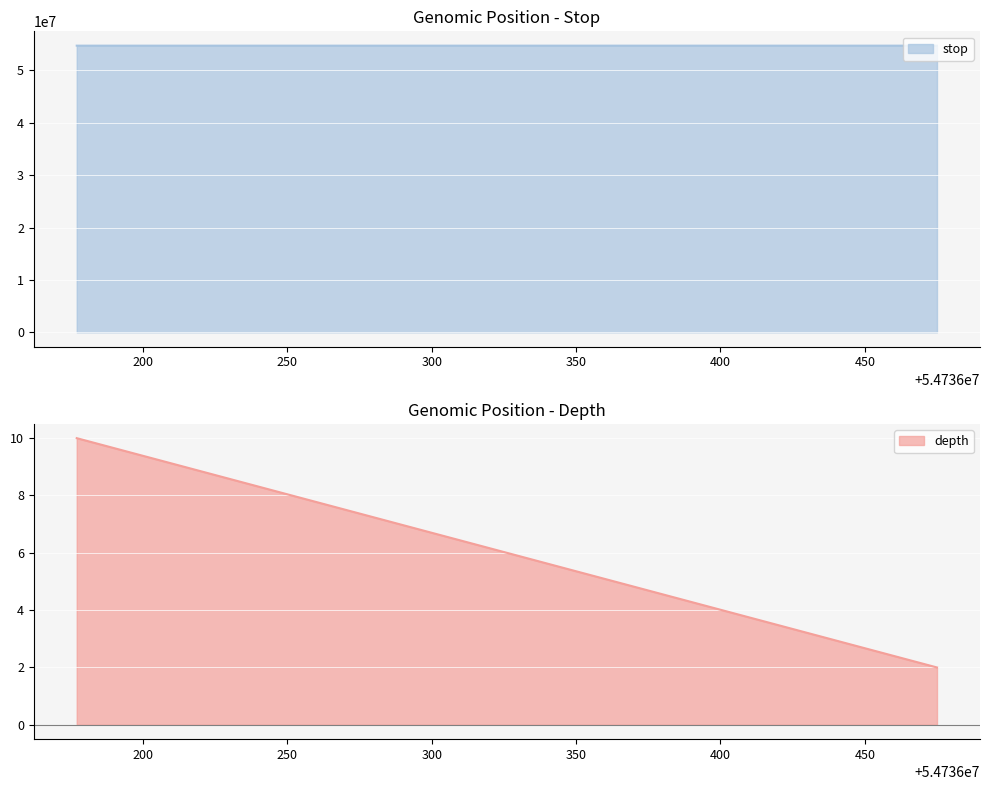

What is the lowest value of the stop series?

54736178